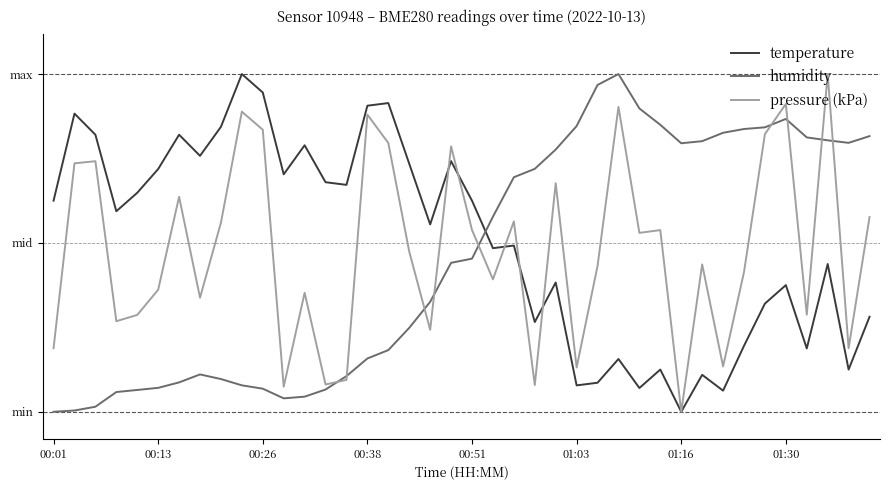

Does the chart display data point markers on the line(s)?

No